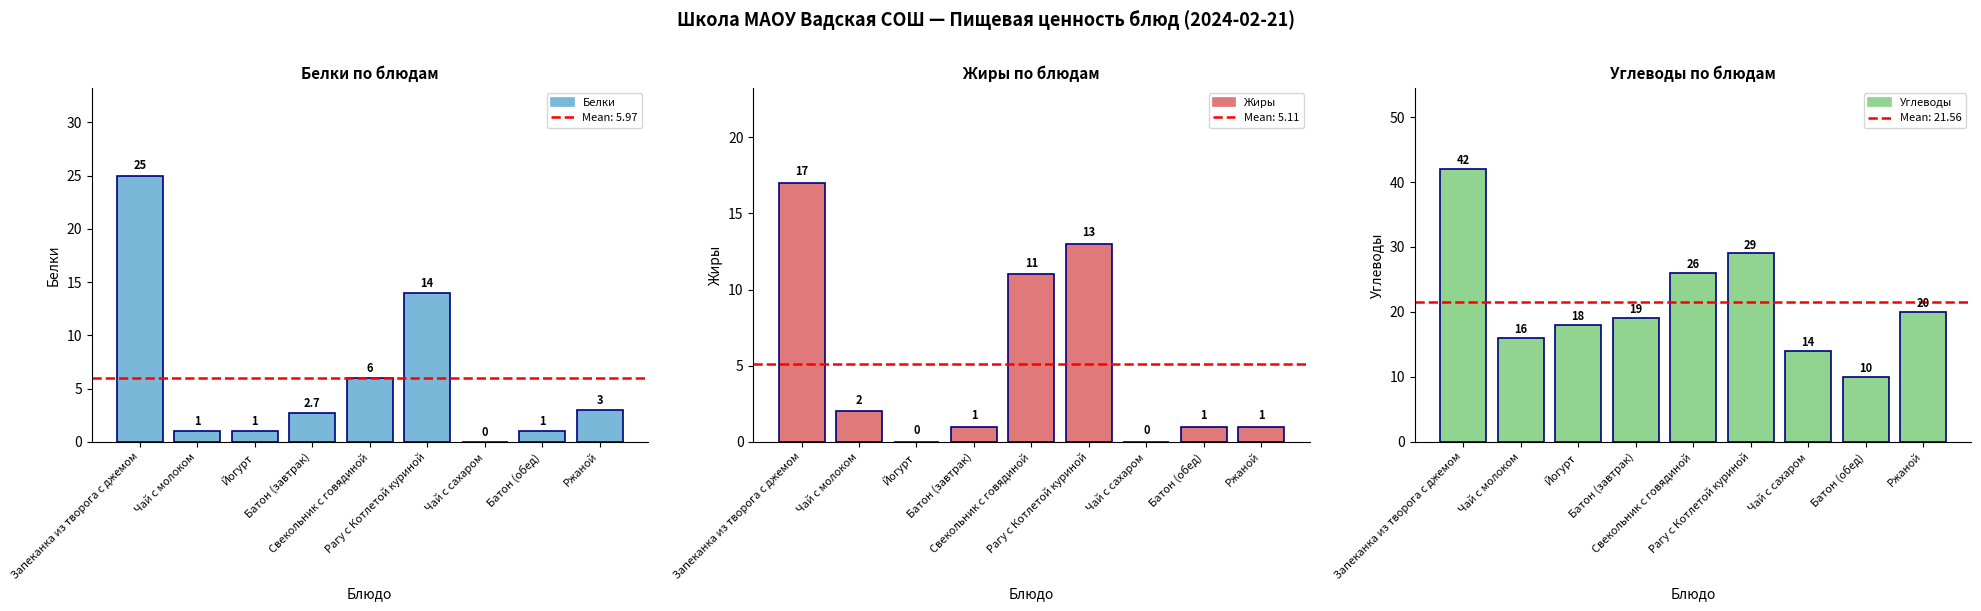

Is it true that Белки equals 14.0 at Рагу с Котлетой куриной?

True